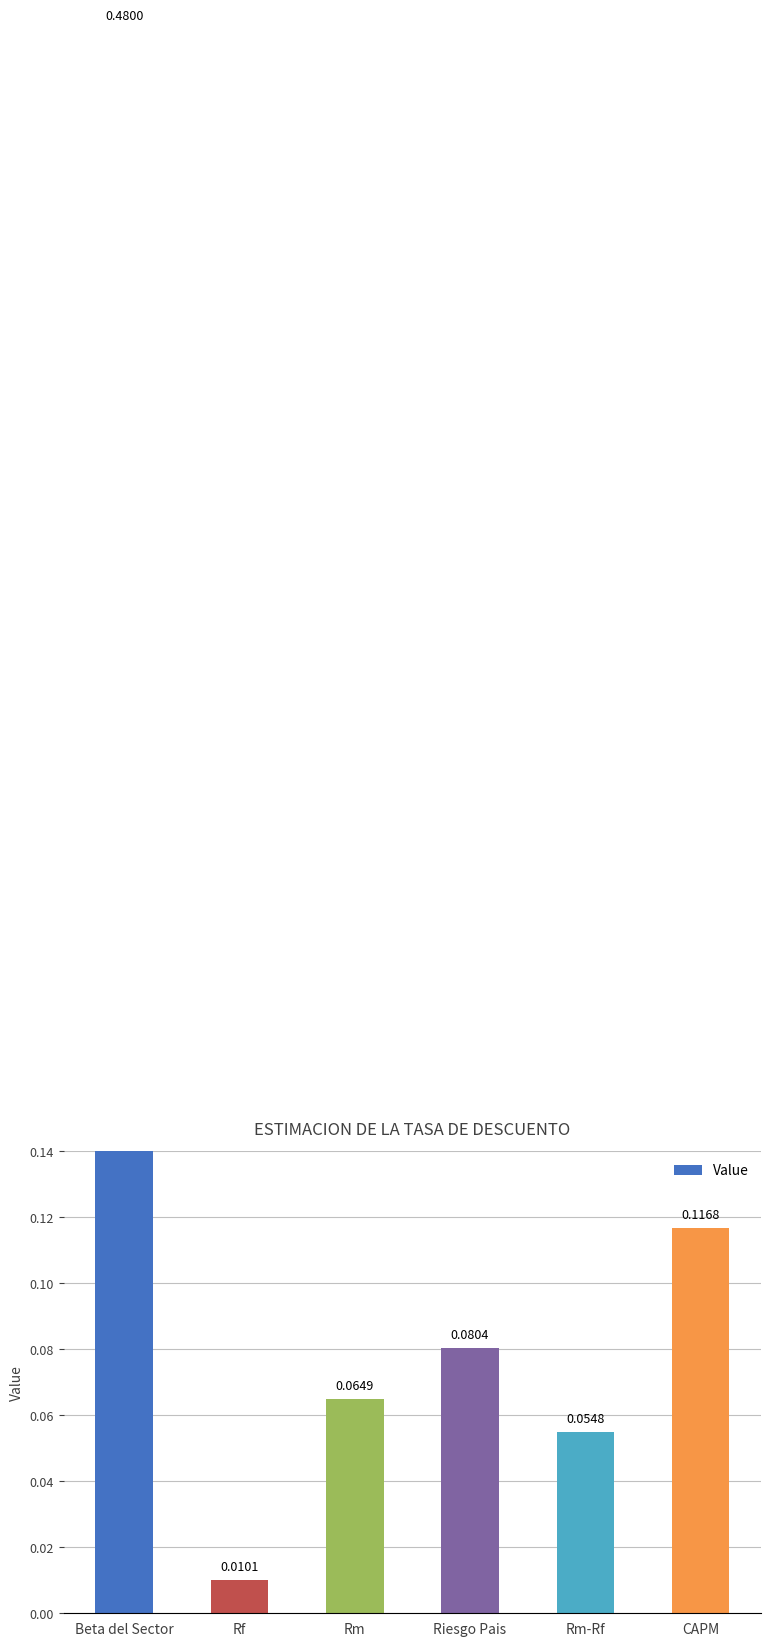

What position from the right is CAPM?

1